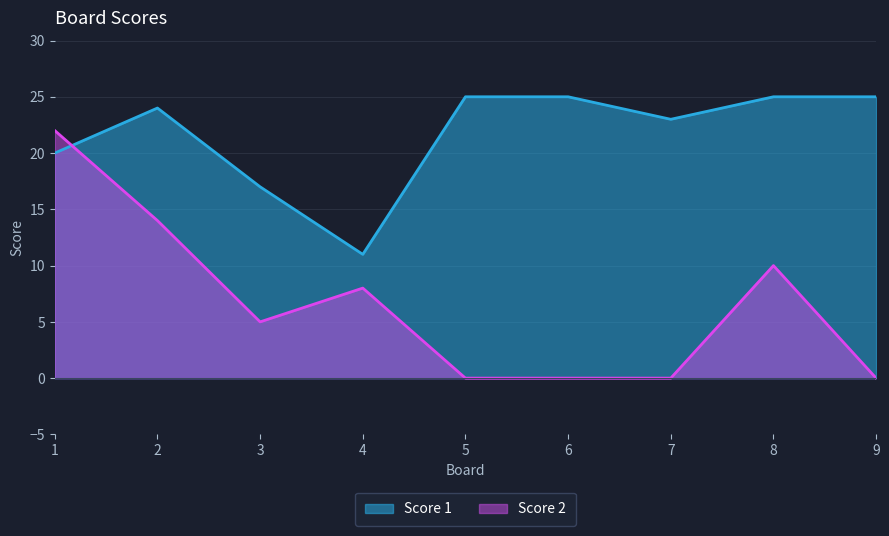

Reading left to right, what are all the values shown in this chart?

Score 1: 1=20	2=24	3=17	4=11	5=25	6=25	7=23	8=25	9=25
Score 2: 1=22	2=14	3=5	4=8	5=0	6=0	7=0	8=10	9=0